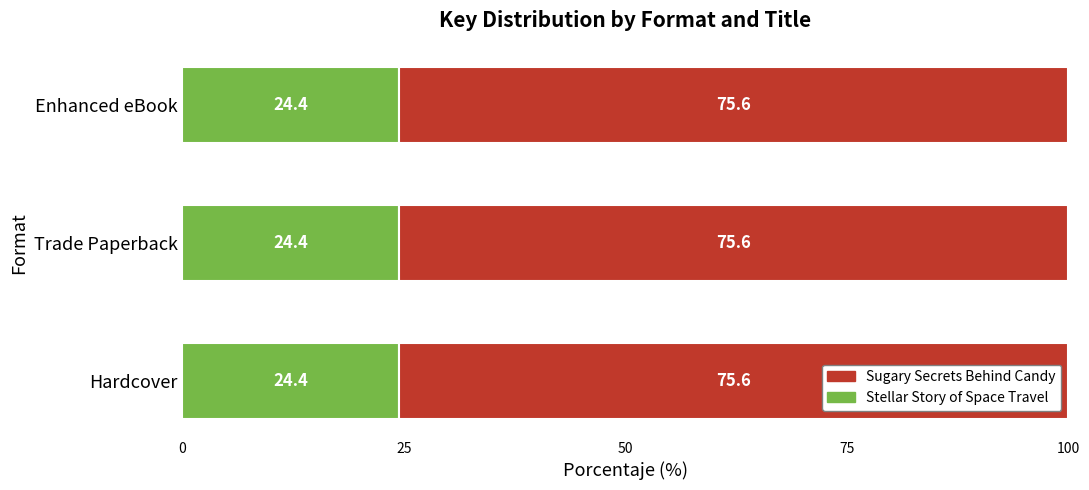

What is the average value of the Stellar Story of Space Travel series?

24.4